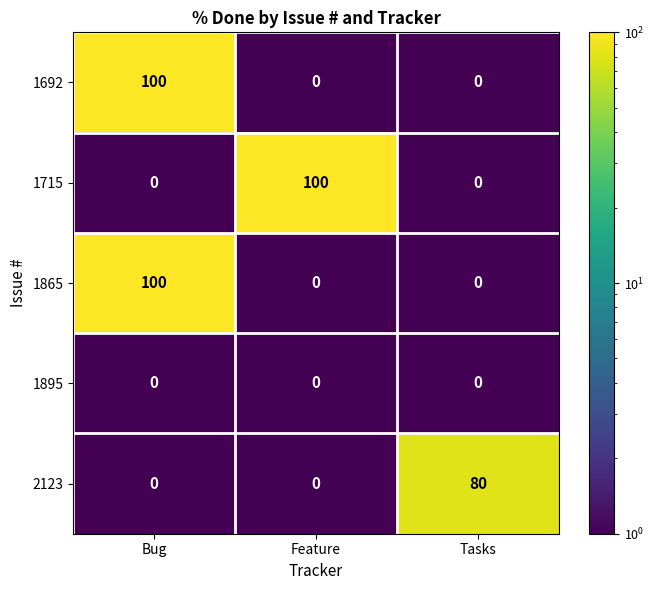

At which category is the sum across all series the highest?

Bug